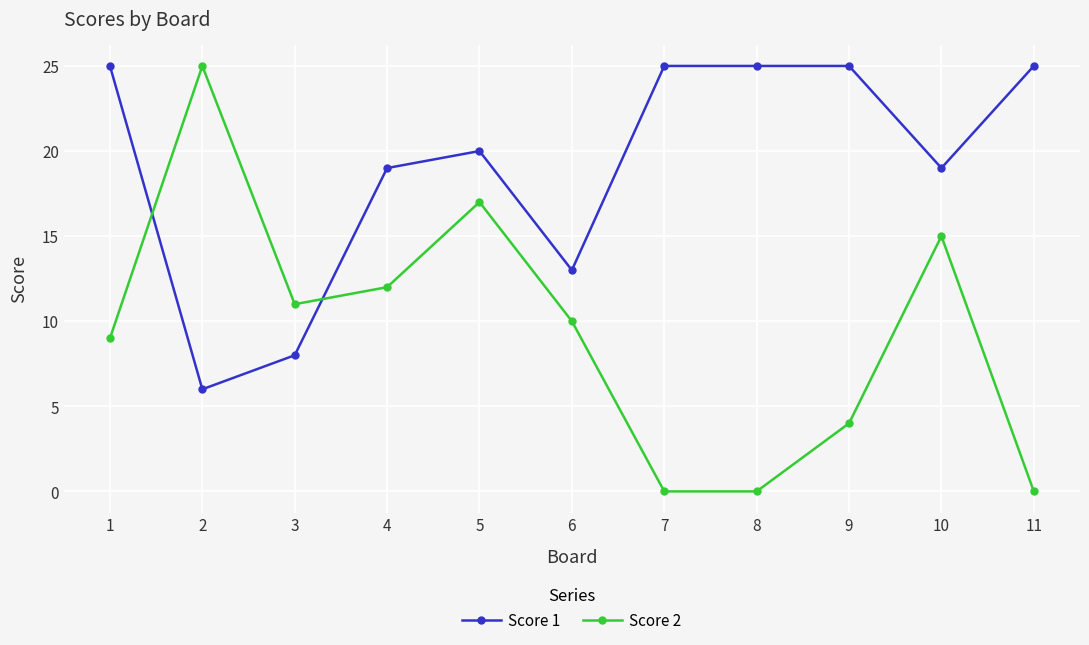

Where is the first local minimum for Score 1?

2